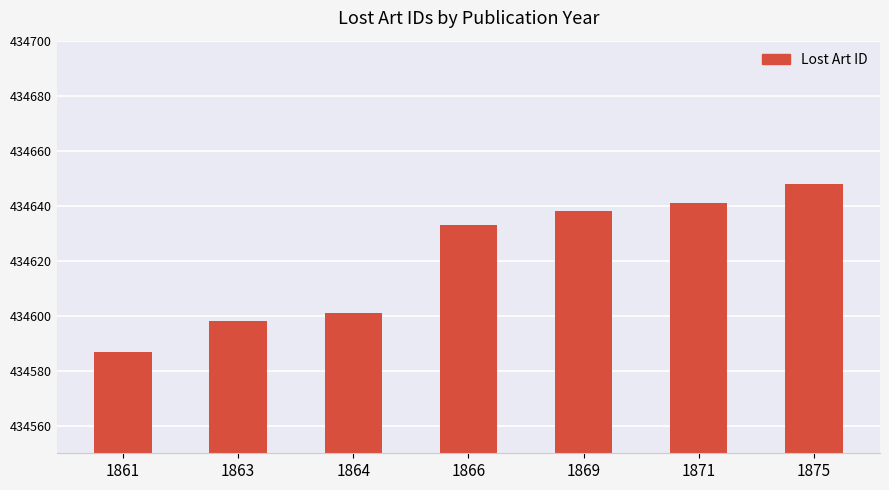

Rank the categories by value from lowest to highest.

1861, 1863, 1864, 1866, 1869, 1871, 1875